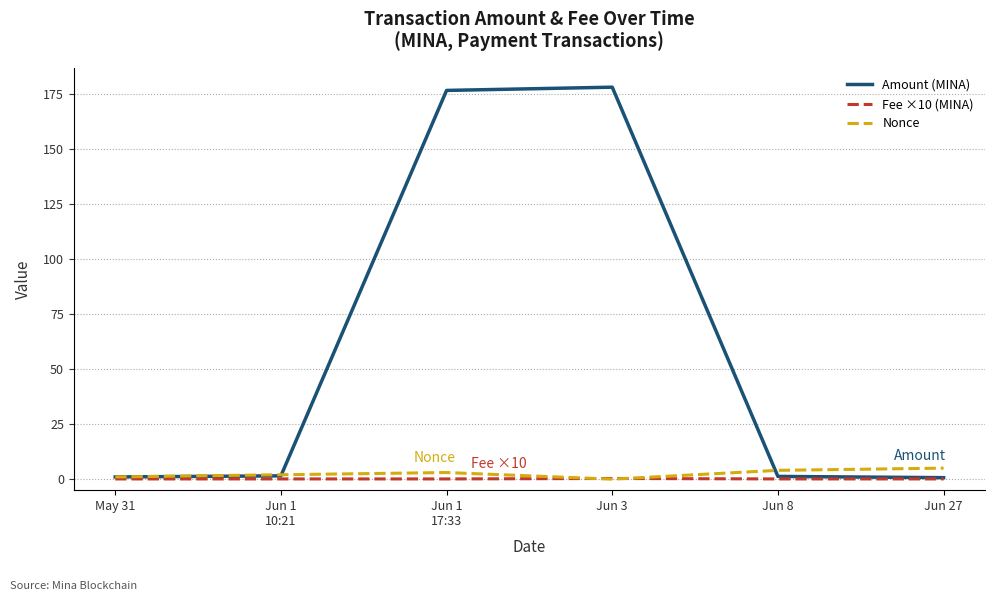

Which series has the largest total across all categories?

Amount (MINA)